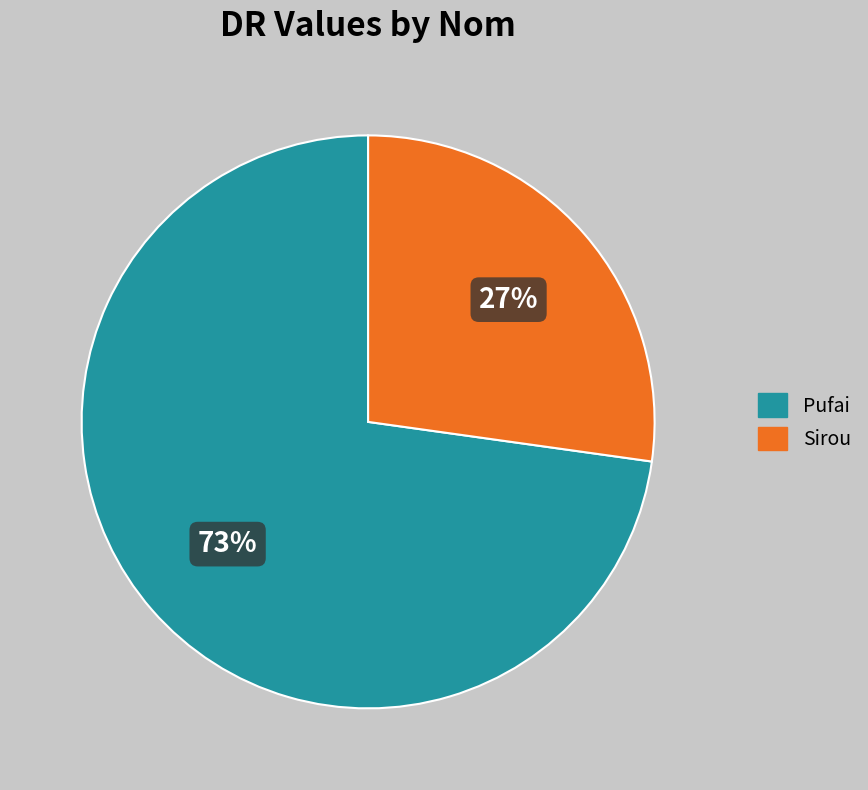

Between Pufai and Sirou, which is larger?

Pufai